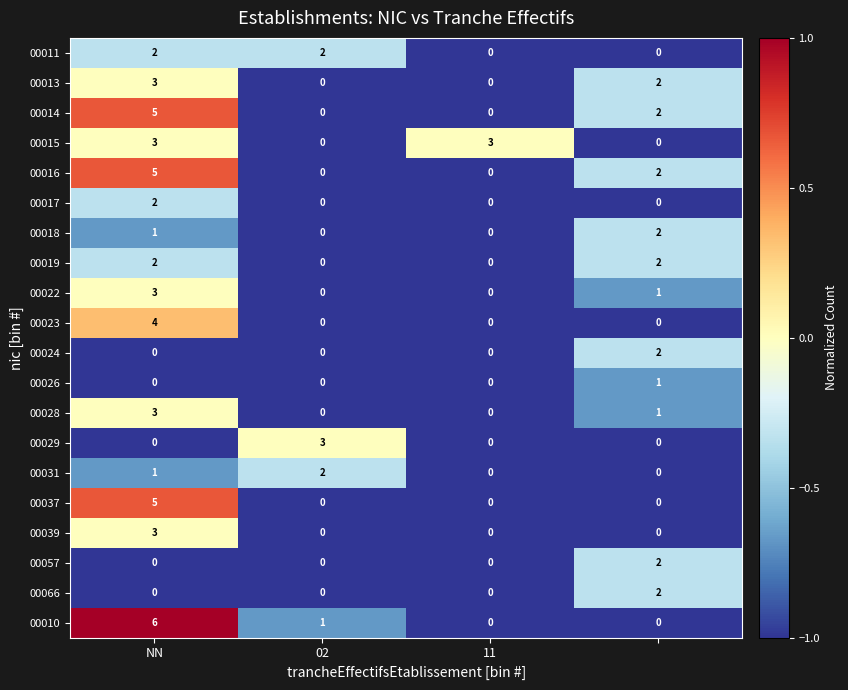

How many 00031 values are between 0 and 2?

4